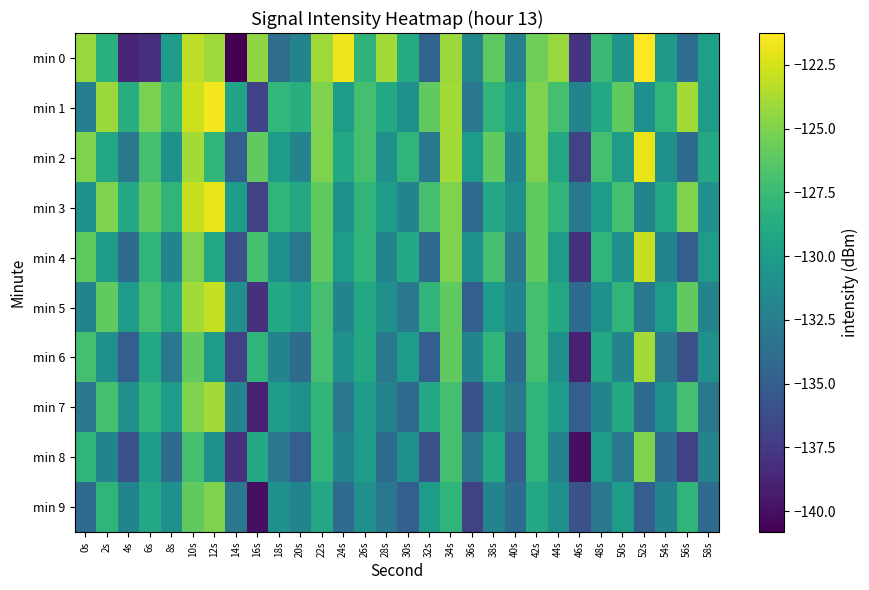

Reading left to right, transcribe all the data shown in this chart.

min 0: 0s=-124.3	2s=-128.4	4s=-138.7	6s=-138.1	8s=-130.0	10s=-123.2	12s=-124.1	14s=-140.8	16s=-124.5	18s=-133.8	20s=-132.1	22s=-124.0	24s=-121.7	26s=-128.1	28s=-123.9	30s=-128.8	32s=-134.5	34s=-124.2	36s=-131.8	38s=-126.1	40s=-132.2	42s=-125.5	44s=-124.3	46s=-137.8	48s=-127.5	50s=-130.6	52s=-121.2	54s=-130.3	56s=-133.8	58s=-129.8
min 1: 0s=-132.4	2s=-124.2	4s=-128.6	6s=-125.2	8s=-127.6	10s=-122.8	12s=-121.6	14s=-129.4	16s=-136.9	18s=-127.9	20s=-128.5	22s=-125.0	24s=-130.0	26s=-127.0	28s=-129.0	30s=-131.0	32s=-126.0	34s=-124.0	36s=-133.0	38s=-128.0	40s=-130.0	42s=-125.0	44s=-127.0	46s=-132.0	48s=-129.0	50s=-126.0	52s=-131.0	54s=-128.0	56s=-124.0	58s=-130.0
min 2: 0s=-125.0	2s=-129.0	4s=-133.0	6s=-127.0	8s=-131.0	10s=-124.0	12s=-128.0	14s=-135.0	16s=-126.0	18s=-130.0	20s=-132.0	22s=-125.0	24s=-129.0	26s=-127.0	28s=-131.0	30s=-128.0	32s=-133.0	34s=-124.0	36s=-130.0	38s=-126.0	40s=-132.0	42s=-125.0	44s=-129.0	46s=-137.0	48s=-127.0	50s=-130.0	52s=-122.0	54s=-131.0	56s=-134.0	58s=-129.0
min 3: 0s=-131.0	2s=-125.0	4s=-129.0	6s=-126.0	8s=-128.0	10s=-123.0	12s=-122.0	14s=-130.0	16s=-137.0	18s=-128.0	20s=-129.0	22s=-126.0	24s=-131.0	26s=-128.0	28s=-130.0	30s=-132.0	32s=-127.0	34s=-125.0	36s=-134.0	38s=-129.0	40s=-131.0	42s=-126.0	44s=-128.0	46s=-133.0	48s=-130.0	50s=-127.0	52s=-132.0	54s=-129.0	56s=-125.0	58s=-131.0
min 4: 0s=-126.0	2s=-130.0	4s=-134.0	6s=-128.0	8s=-132.0	10s=-125.0	12s=-129.0	14s=-136.0	16s=-127.0	18s=-131.0	20s=-133.0	22s=-126.0	24s=-130.0	26s=-128.0	28s=-132.0	30s=-129.0	32s=-134.0	34s=-125.0	36s=-131.0	38s=-127.0	40s=-133.0	42s=-126.0	44s=-130.0	46s=-138.0	48s=-128.0	50s=-131.0	52s=-123.0	54s=-132.0	56s=-135.0	58s=-130.0
min 5: 0s=-132.0	2s=-126.0	4s=-130.0	6s=-127.0	8s=-129.0	10s=-124.0	12s=-123.0	14s=-131.0	16s=-138.0	18s=-129.0	20s=-130.0	22s=-127.0	24s=-132.0	26s=-129.0	28s=-131.0	30s=-133.0	32s=-128.0	34s=-126.0	36s=-135.0	38s=-130.0	40s=-132.0	42s=-127.0	44s=-129.0	46s=-134.0	48s=-131.0	50s=-128.0	52s=-133.0	54s=-130.0	56s=-126.0	58s=-132.0
min 6: 0s=-127.0	2s=-131.0	4s=-135.0	6s=-129.0	8s=-133.0	10s=-126.0	12s=-130.0	14s=-137.0	16s=-128.0	18s=-132.0	20s=-134.0	22s=-127.0	24s=-131.0	26s=-129.0	28s=-133.0	30s=-130.0	32s=-135.0	34s=-126.0	36s=-132.0	38s=-128.0	40s=-134.0	42s=-127.0	44s=-131.0	46s=-139.0	48s=-129.0	50s=-132.0	52s=-124.0	54s=-133.0	56s=-136.0	58s=-131.0
min 7: 0s=-133.0	2s=-127.0	4s=-131.0	6s=-128.0	8s=-130.0	10s=-125.0	12s=-124.0	14s=-132.0	16s=-139.0	18s=-130.0	20s=-131.0	22s=-128.0	24s=-133.0	26s=-130.0	28s=-132.0	30s=-134.0	32s=-129.0	34s=-127.0	36s=-136.0	38s=-131.0	40s=-133.0	42s=-128.0	44s=-130.0	46s=-135.0	48s=-132.0	50s=-129.0	52s=-134.0	54s=-131.0	56s=-127.0	58s=-133.0
min 8: 0s=-128.0	2s=-132.0	4s=-136.0	6s=-130.0	8s=-134.0	10s=-127.0	12s=-131.0	14s=-138.0	16s=-129.0	18s=-133.0	20s=-135.0	22s=-128.0	24s=-132.0	26s=-130.0	28s=-134.0	30s=-131.0	32s=-136.0	34s=-127.0	36s=-133.0	38s=-129.0	40s=-135.0	42s=-128.0	44s=-132.0	46s=-140.0	48s=-130.0	50s=-133.0	52s=-125.0	54s=-134.0	56s=-137.0	58s=-132.0
min 9: 0s=-134.0	2s=-128.0	4s=-132.0	6s=-129.0	8s=-131.0	10s=-126.0	12s=-125.0	14s=-133.0	16s=-140.0	18s=-131.0	20s=-132.0	22s=-129.0	24s=-134.0	26s=-131.0	28s=-133.0	30s=-135.0	32s=-130.0	34s=-128.0	36s=-137.0	38s=-132.0	40s=-134.0	42s=-129.0	44s=-131.0	46s=-136.0	48s=-133.0	50s=-130.0	52s=-135.0	54s=-132.0	56s=-128.0	58s=-134.0